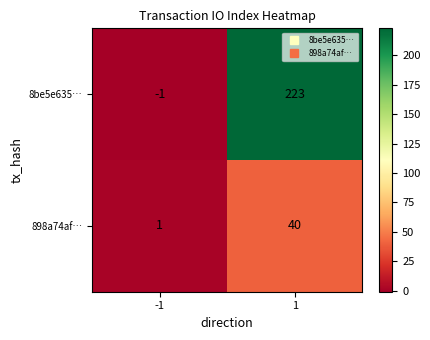

Rank the series at 1 from highest to lowest value.

8be5e635…, 898a74af…